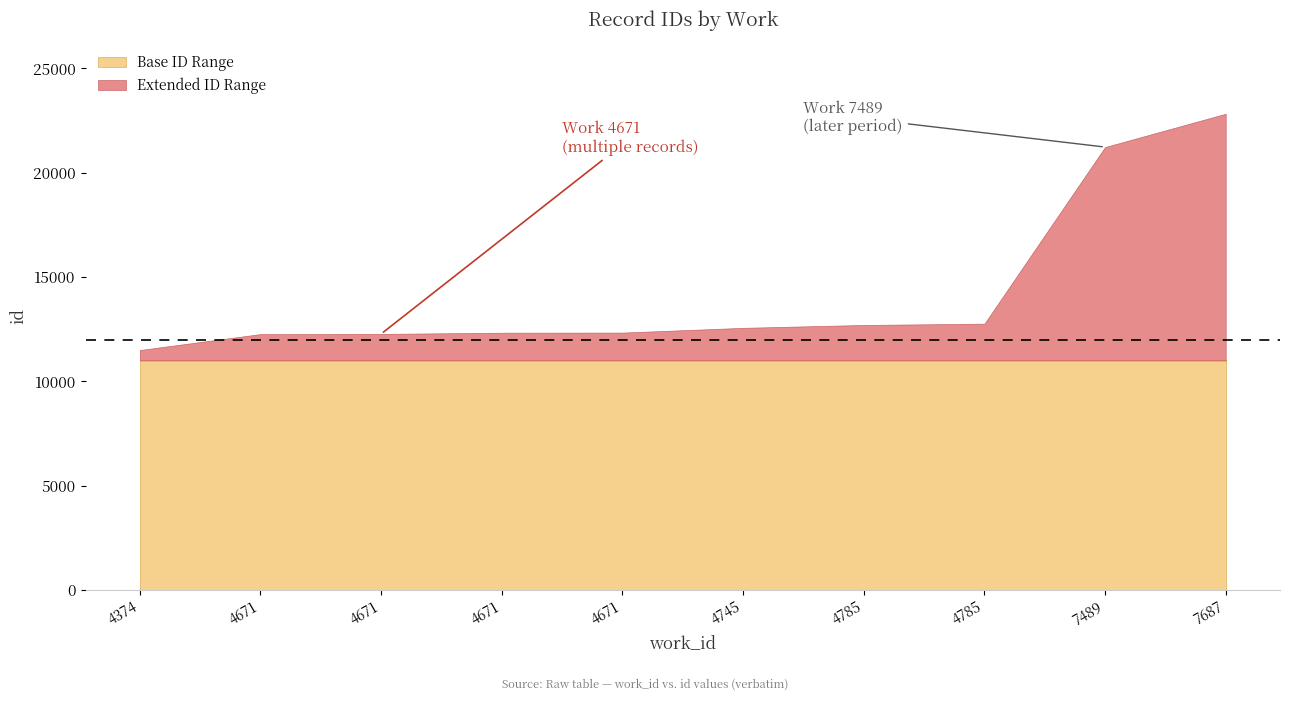

What is the change in value from 4671 to 4671?

+72